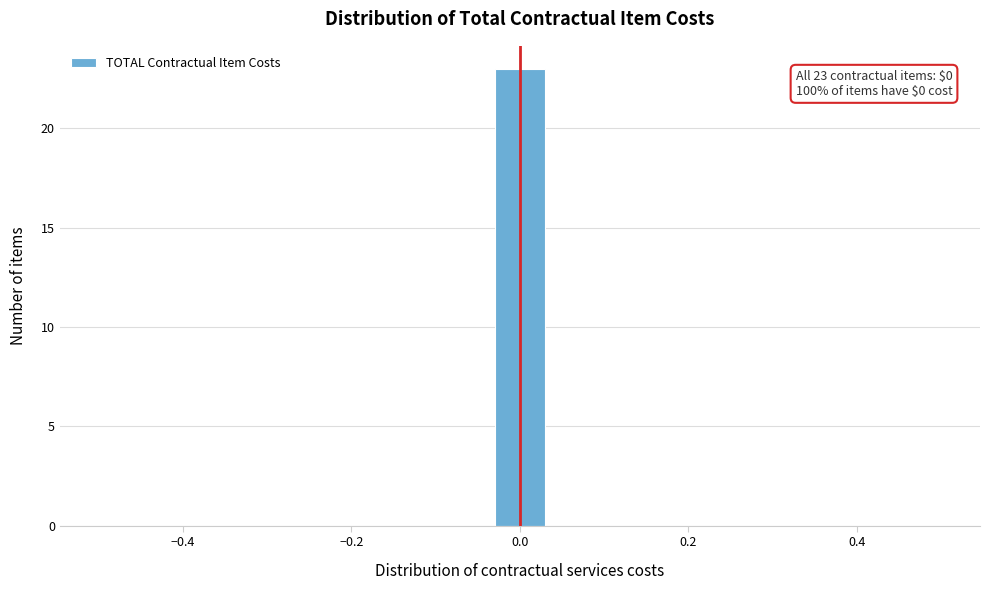

Read against the x-axis, roughly where is the centre of the tallest bar?

0.00